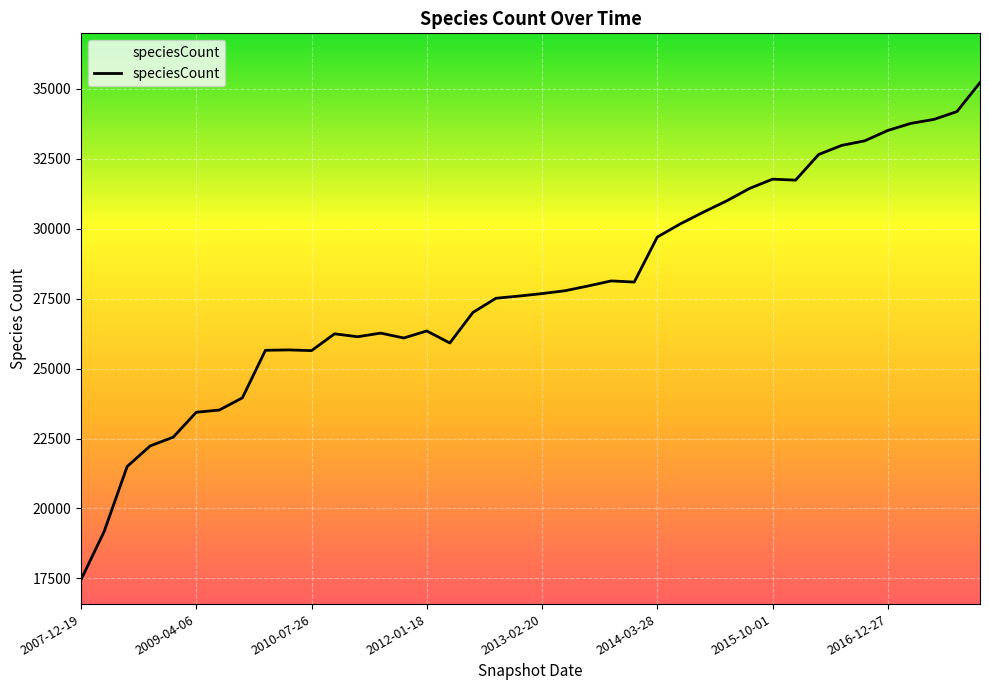

What is the minimum value shown in the chart?

17454